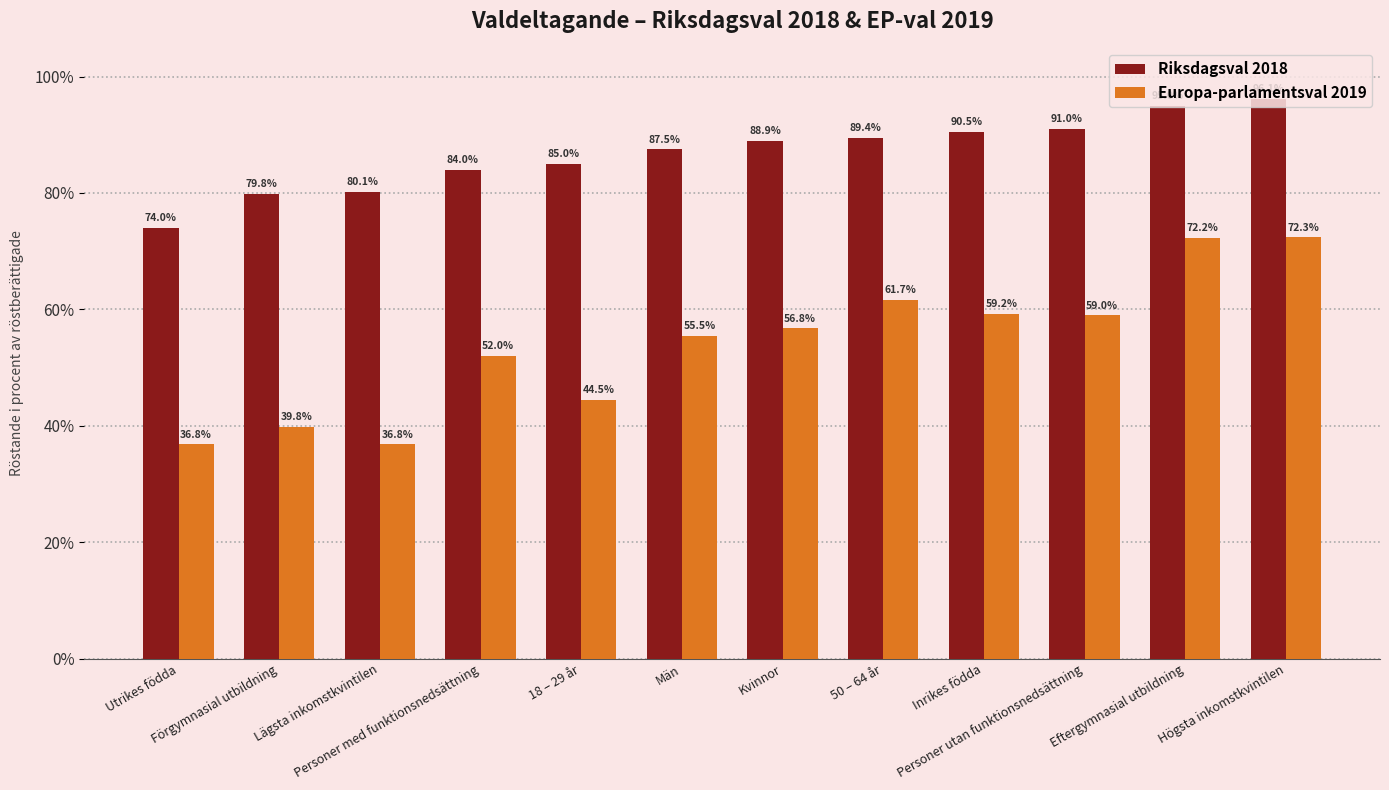

True or false: Europa-parlamentsval 2019 has a value of 59.2 at Inrikes födda.

True